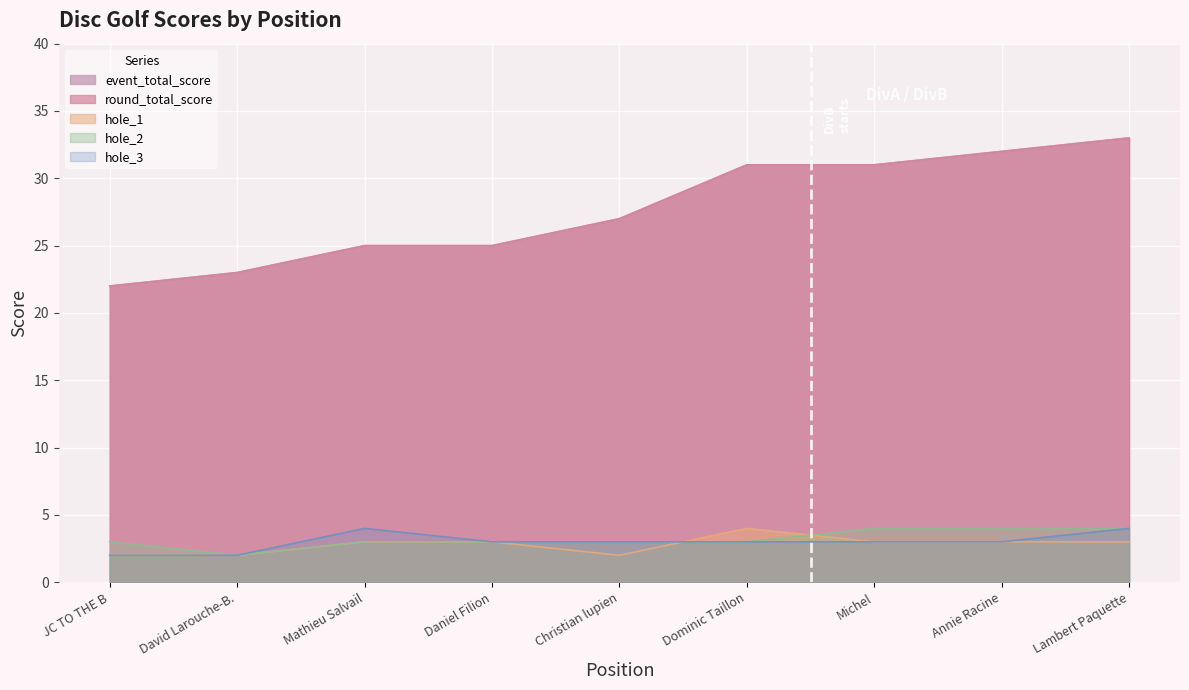

Which series changed the most between JC TO THE B and Lambert Paquette?

event_total_score